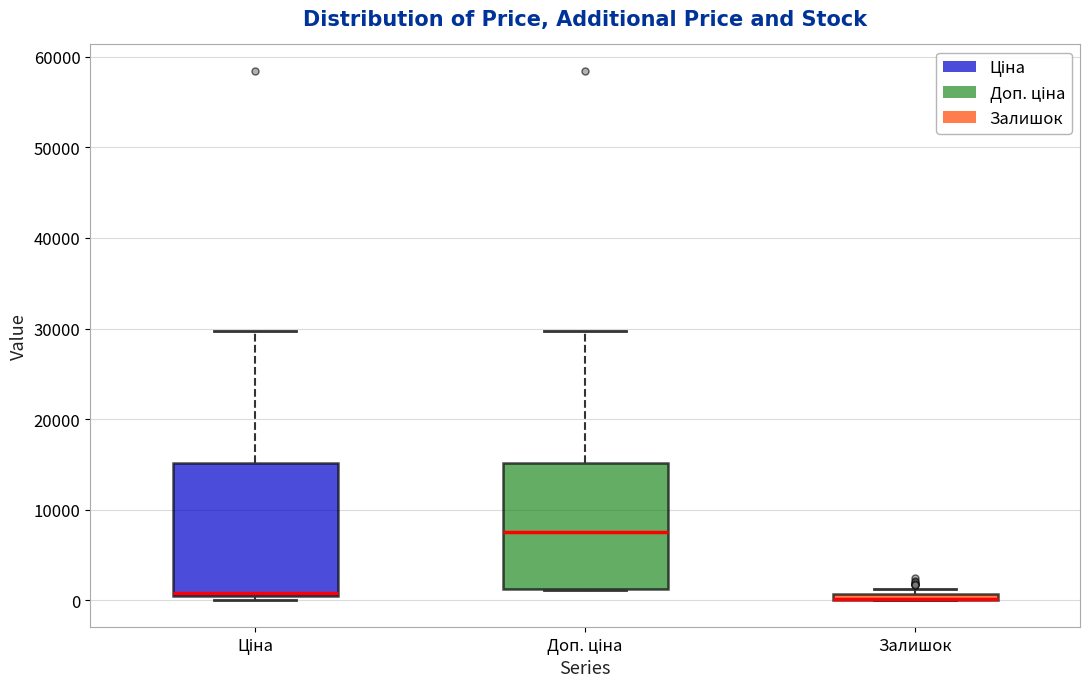

Where does the upper whisker of the box for Доп. ціна end on the y-axis? The values are not printed on the chart, so give them approximately, as read against the axis.

30000